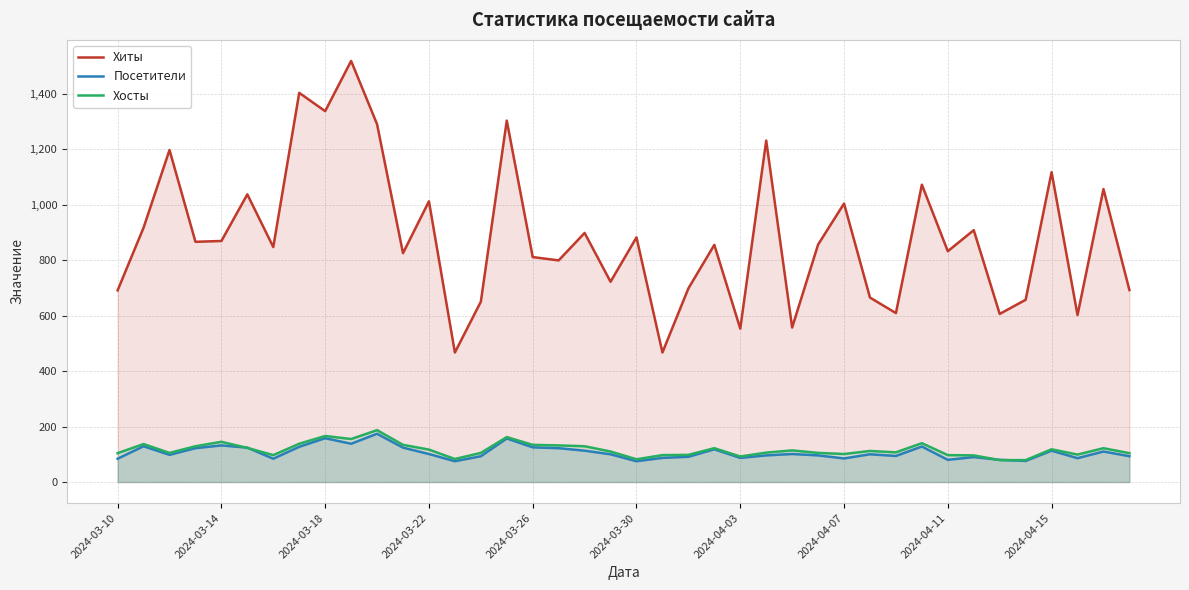

How many lines are shown in the chart?

3